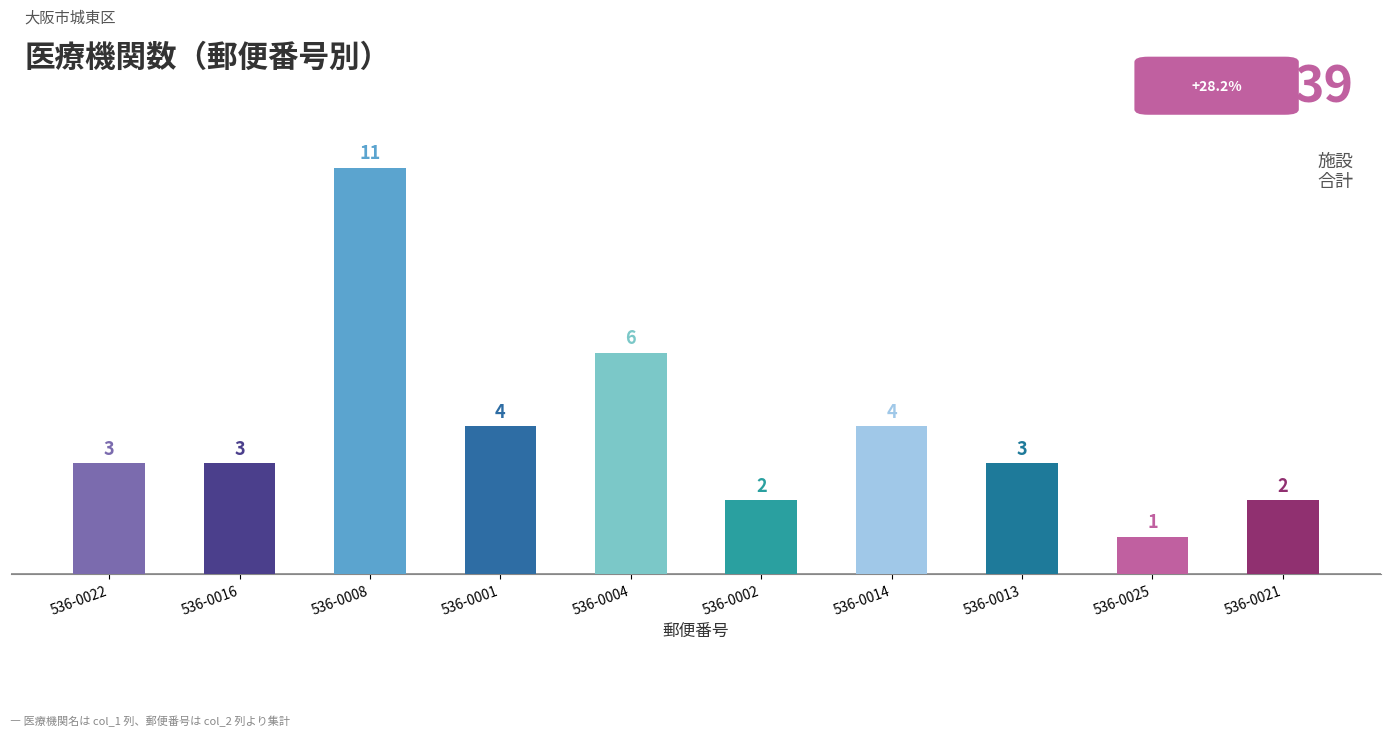

What is the difference between the second highest and minimum values?

5